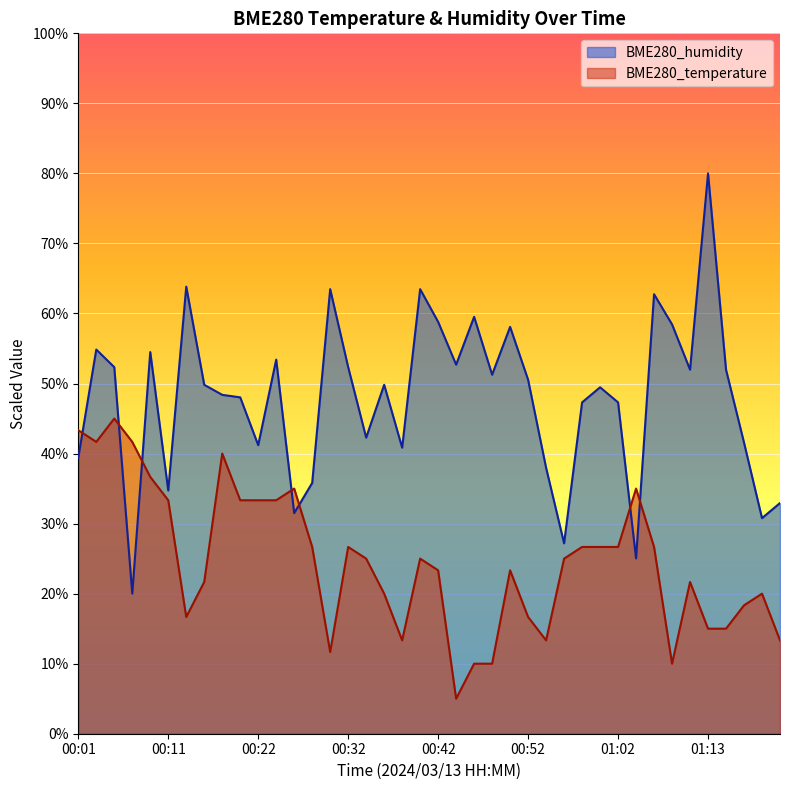

How many intersections are there between BME280_humidity and BME280_temperature?

7